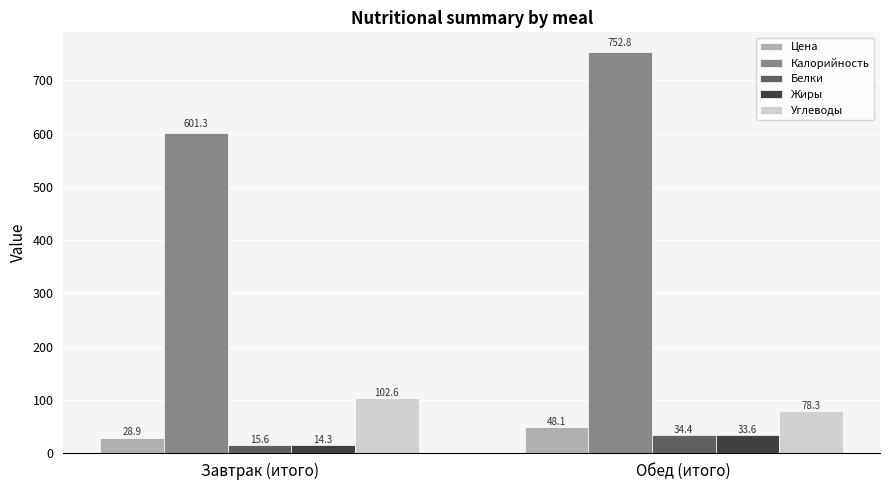

How many data points in Цена are above 48?

1